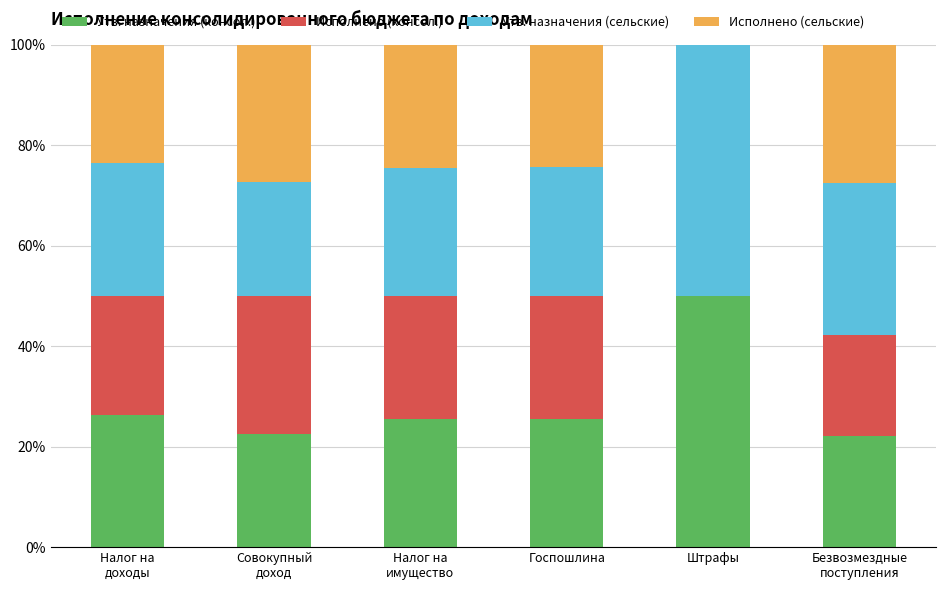

What is the maximum value for Утв. назначения (консол.)?

50.0